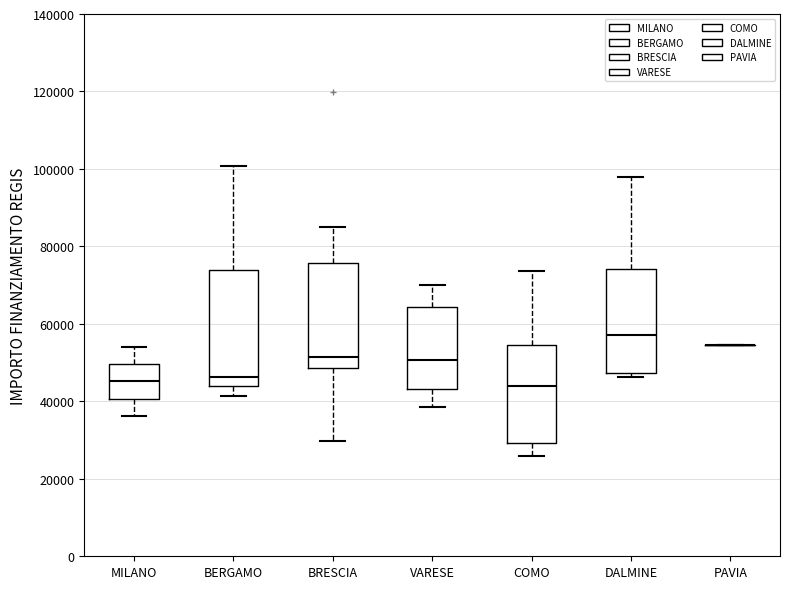

Reading left to right, transcribe this box plot: for each box, give where its median line is, the range the box spans, and where its two whiskers end, as read against the y-axis. The values are not printed on the chart, so give them approximately, as read against the axis.

MILANO: median 46000, box 40000 to 50000, whiskers 36000 to 54000
BERGAMO: median 46000, box 44000 to 74000, whiskers 42000 to 100000
BRESCIA: median 52000, box 48000 to 76000, whiskers 30000 to 84000
VARESE: median 50000, box 44000 to 64000, whiskers 38000 to 70000
COMO: median 44000, box 30000 to 54000, whiskers 26000 to 74000
DALMINE: median 58000, box 48000 to 74000, whiskers 46000 to 98000
PAVIA: box collapsed to a line at 54000, whiskers 54000 to 54000